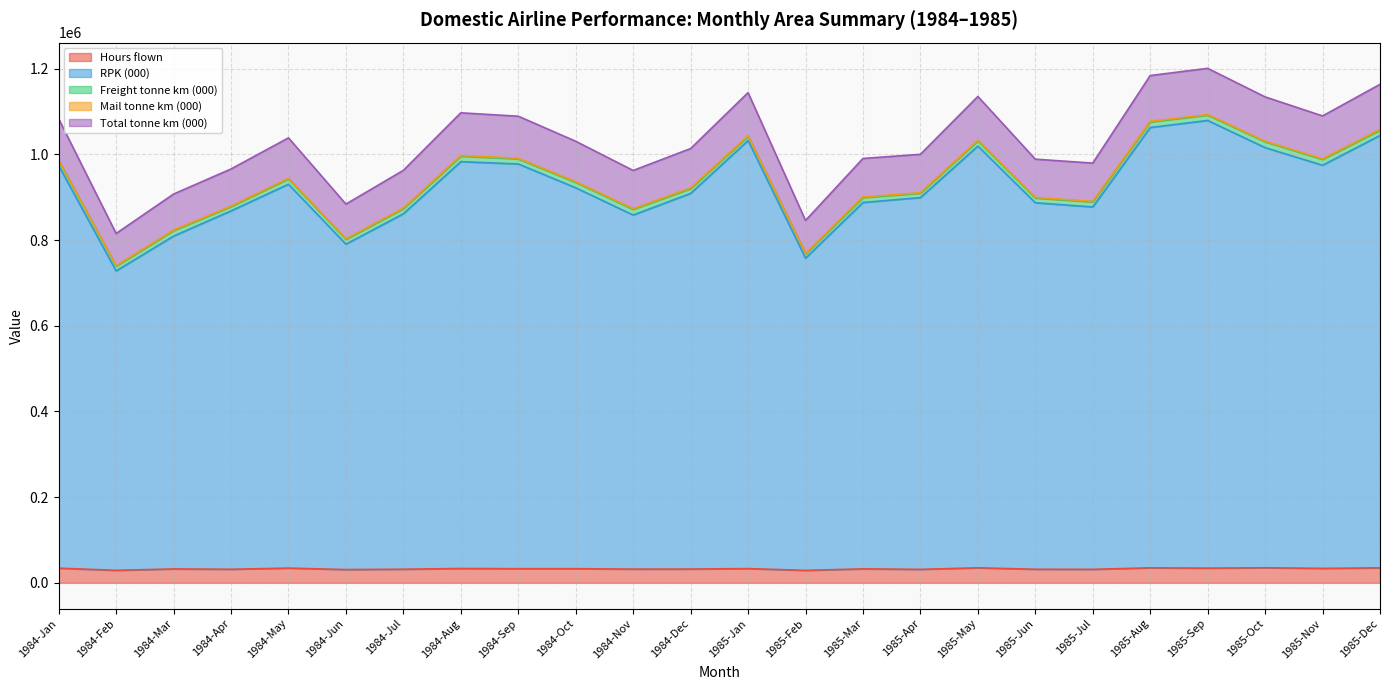

What is the sum of all Hours flown values?

786285.1